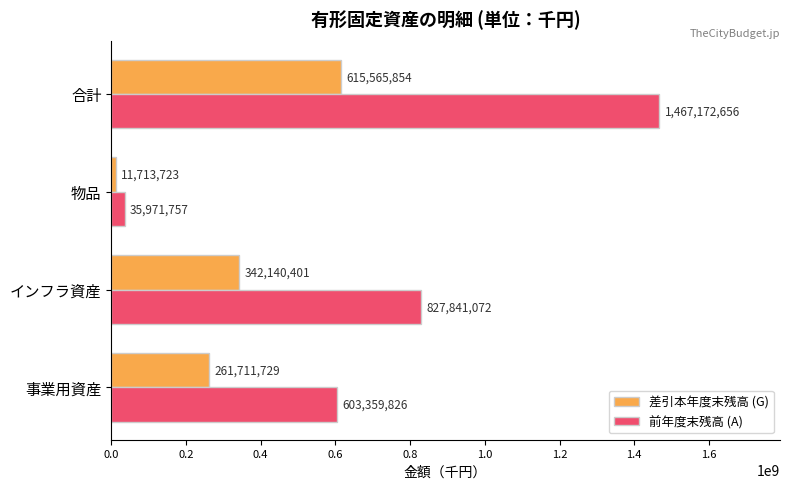

List the labels in order of 前年度末残高 (A) value, largest first.

合計, インフラ資産, 事業用資産, 物品